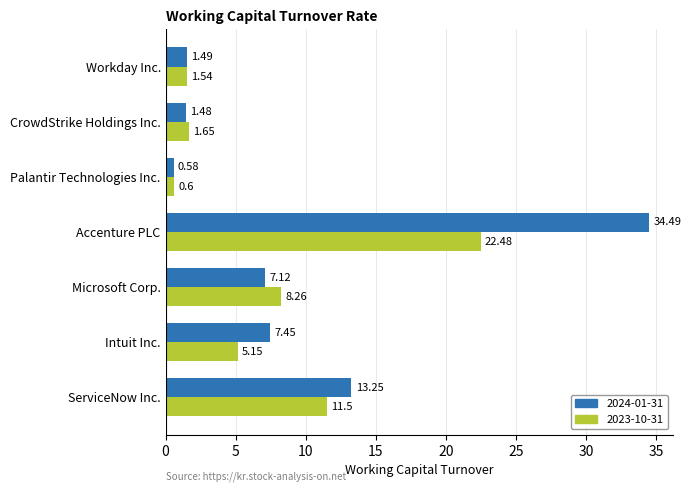

Rank the series by their average value, from highest to lowest.

2024-01-31, 2023-10-31